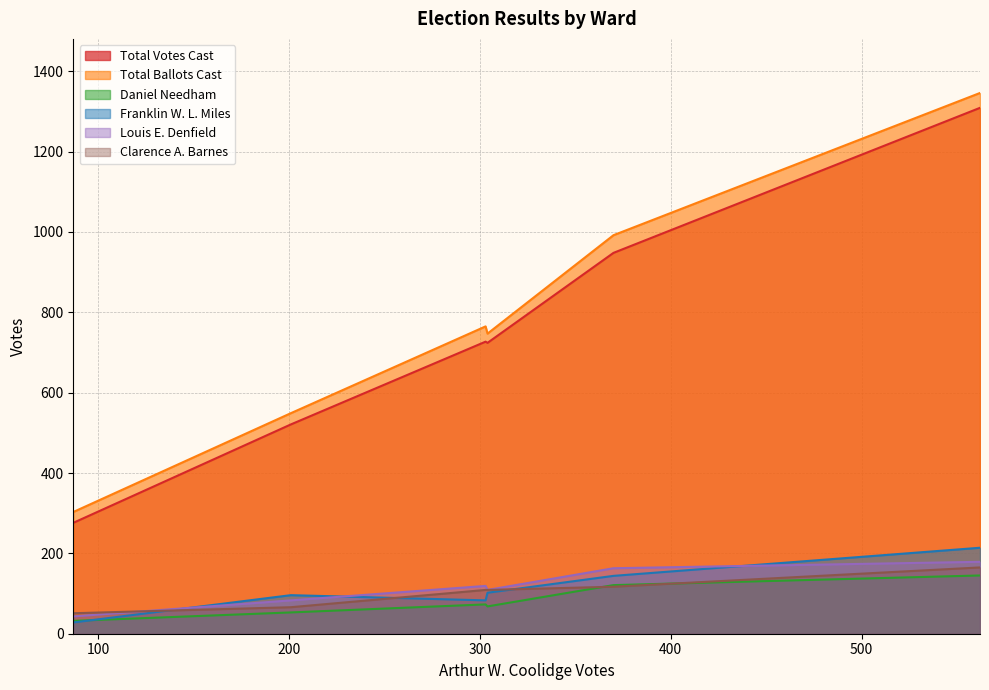

True or false: Louis E. Denfield and Total Votes Cast cross at least once.

False